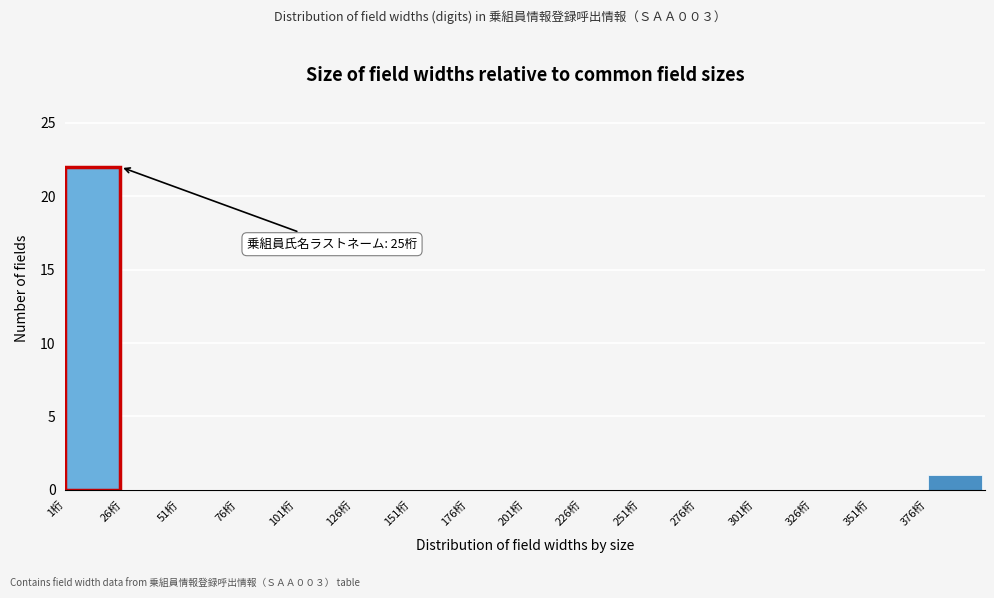

Over which range of the x-axis is the bar tallest?

1 to 26